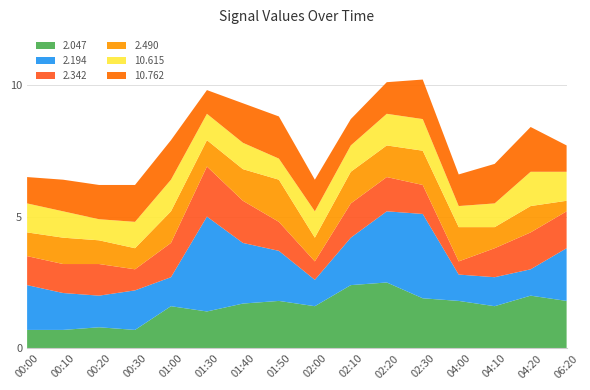

Reading right to left, list all the values displayed in this chart.

2.047: 1.8	2.0	1.6	1.8	1.9	2.5	2.4	1.6	1.8	1.7	1.4	1.6	0.7	0.8	0.7	0.7
2.194: 2.0	1.0	1.1	1.0	3.2	2.7	1.8	1.0	1.9	2.3	3.6	1.1	1.5	1.2	1.4	1.7
2.342: 1.4	1.4	1.1	0.5	1.1	1.3	1.3	0.7	1.1	1.6	1.9	1.3	0.8	1.2	1.1	1.1
2.490: 0.4	1.0	0.8	1.3	1.3	1.2	1.2	0.9	1.6	1.2	1.0	1.2	0.8	0.9	1.0	0.9
10.615: 1.1	1.3	0.9	0.8	1.2	1.2	1.0	1.0	0.8	1.0	1.0	1.2	1.0	0.8	1.0	1.1
10.762: 1.0	1.7	1.5	1.2	1.5	1.2	1.0	1.2	1.6	1.5	0.9	1.5	1.4	1.3	1.2	1.0